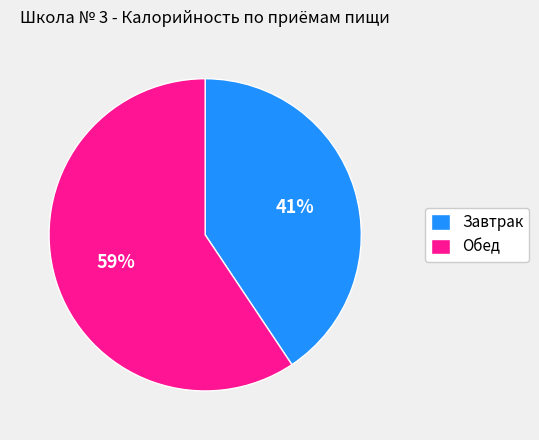

Combined, do Завтрак and Обед account for over 50%?

Yes